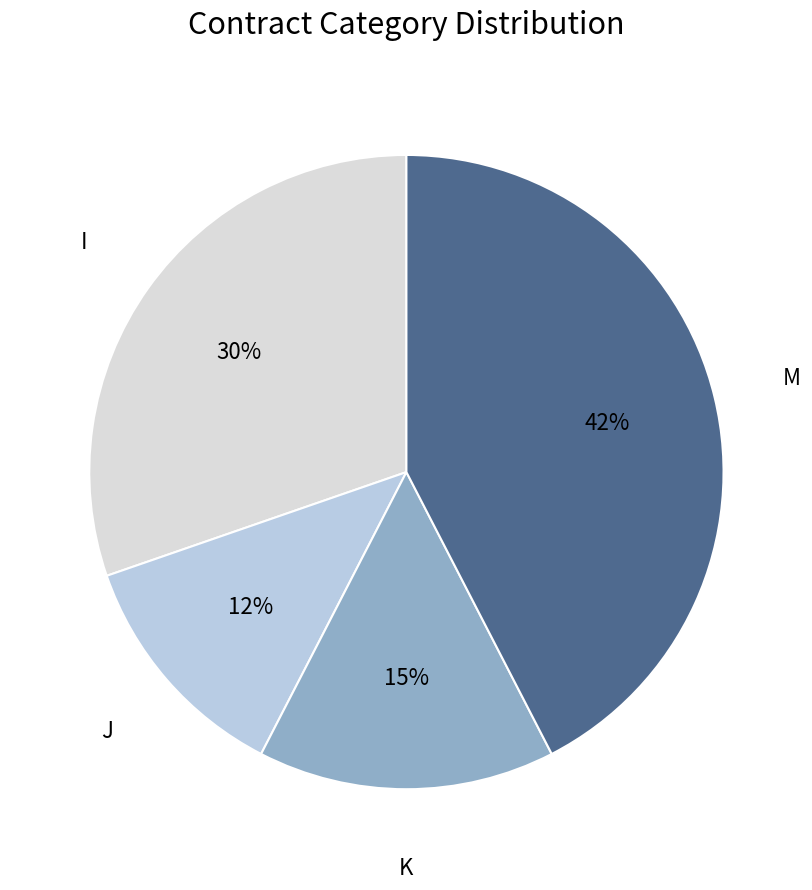

To the nearest percent, what percentage of the pie is I?

30%